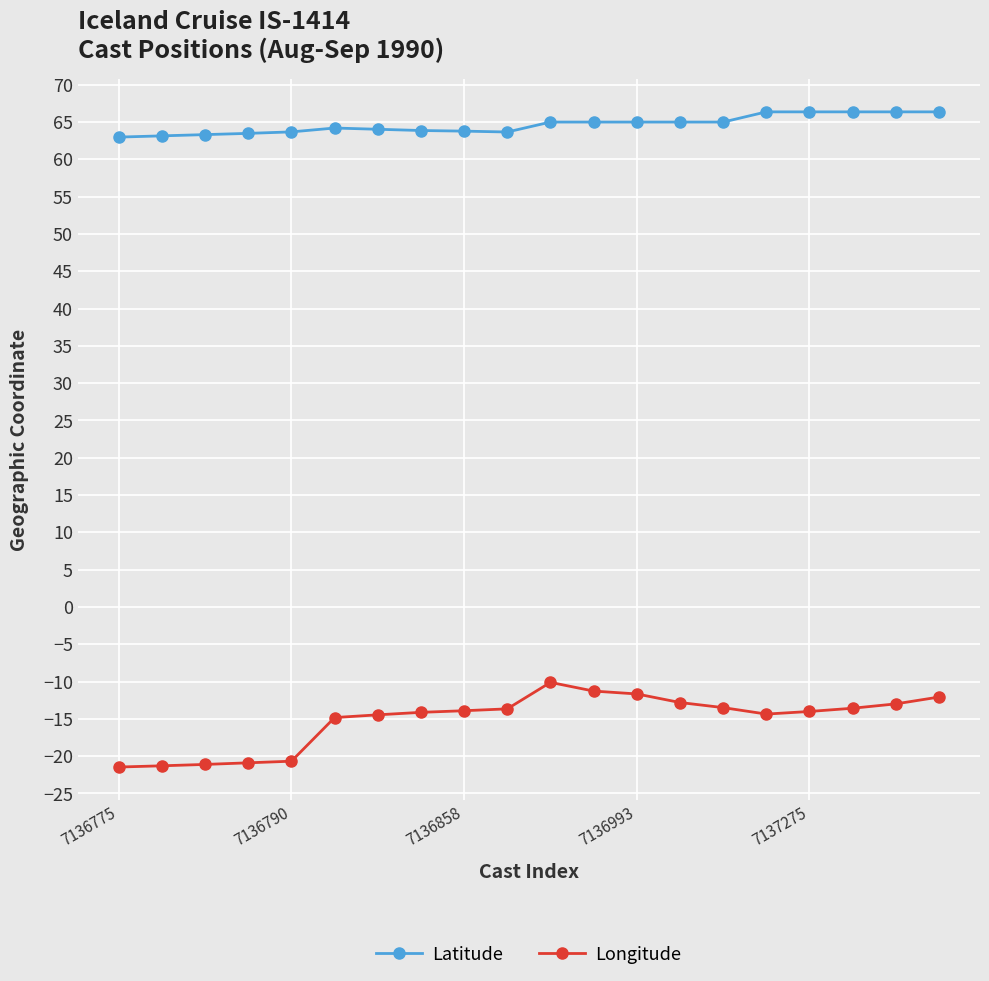

What is the highest value of the Latitude series?

66.4